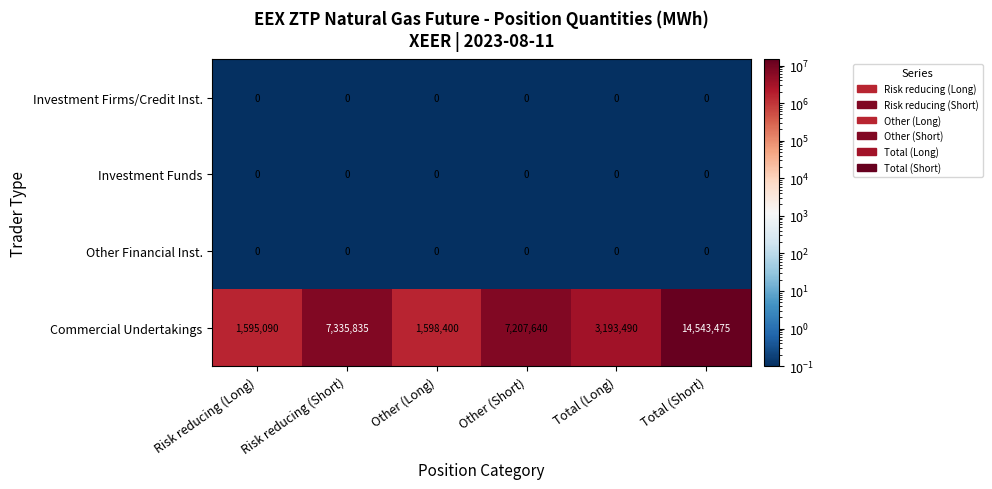

Is it true that Commercial Undertakings equals 4117034 at Total (Short)?

False